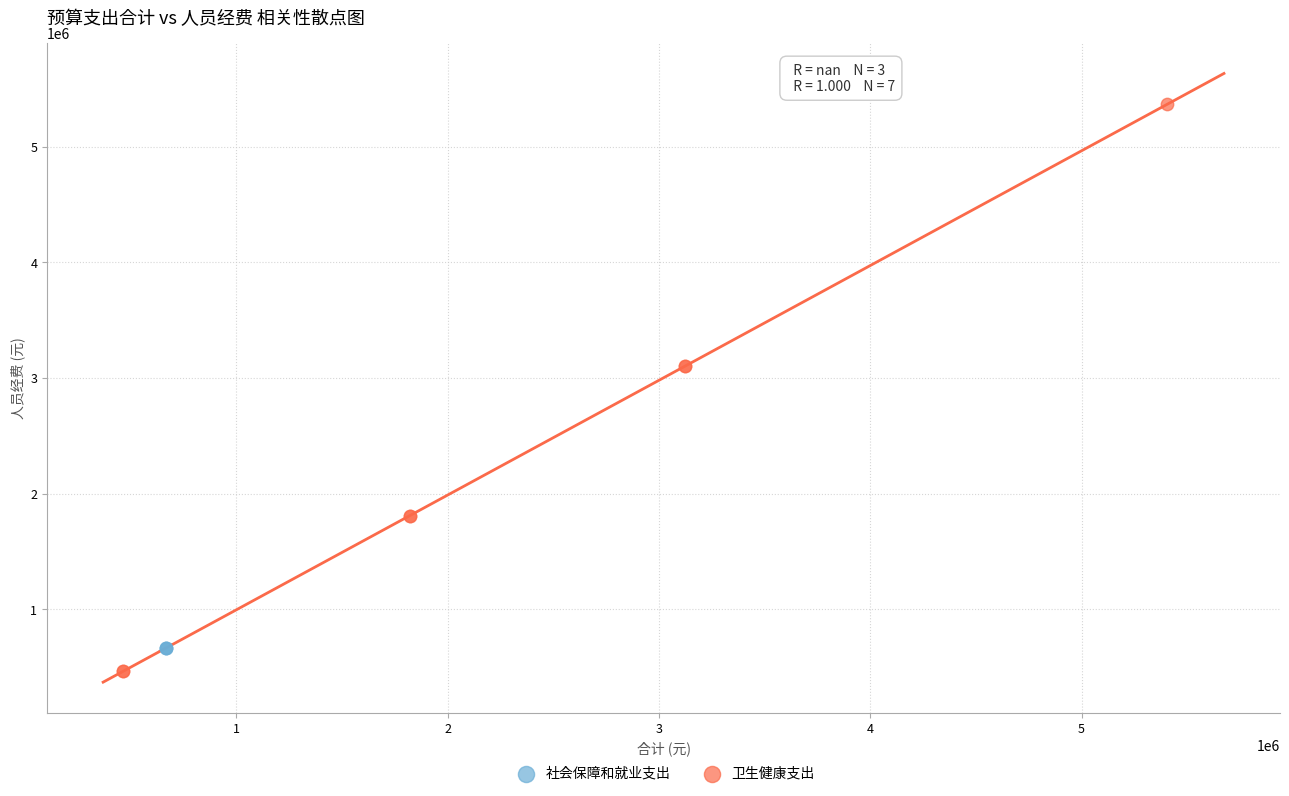

Which series reaches the maximum Y coordinate?

卫生健康支出